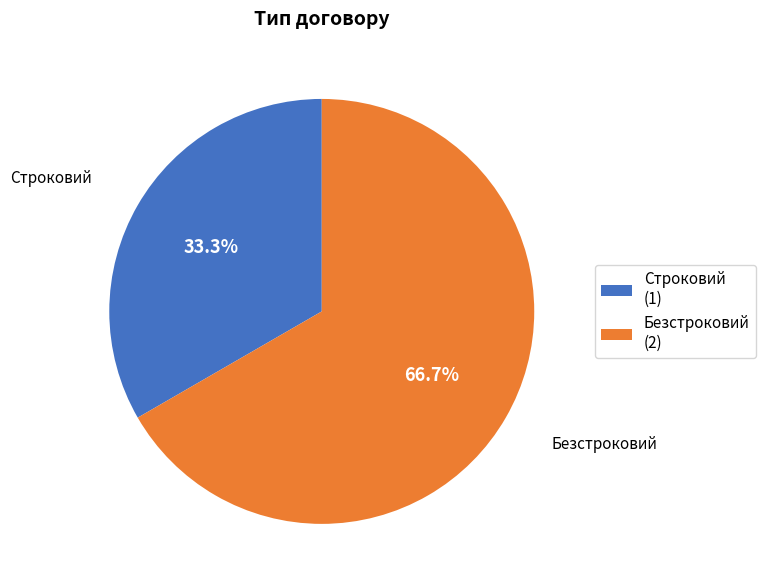

Which category has the biggest portion of the pie?

Безстроковий